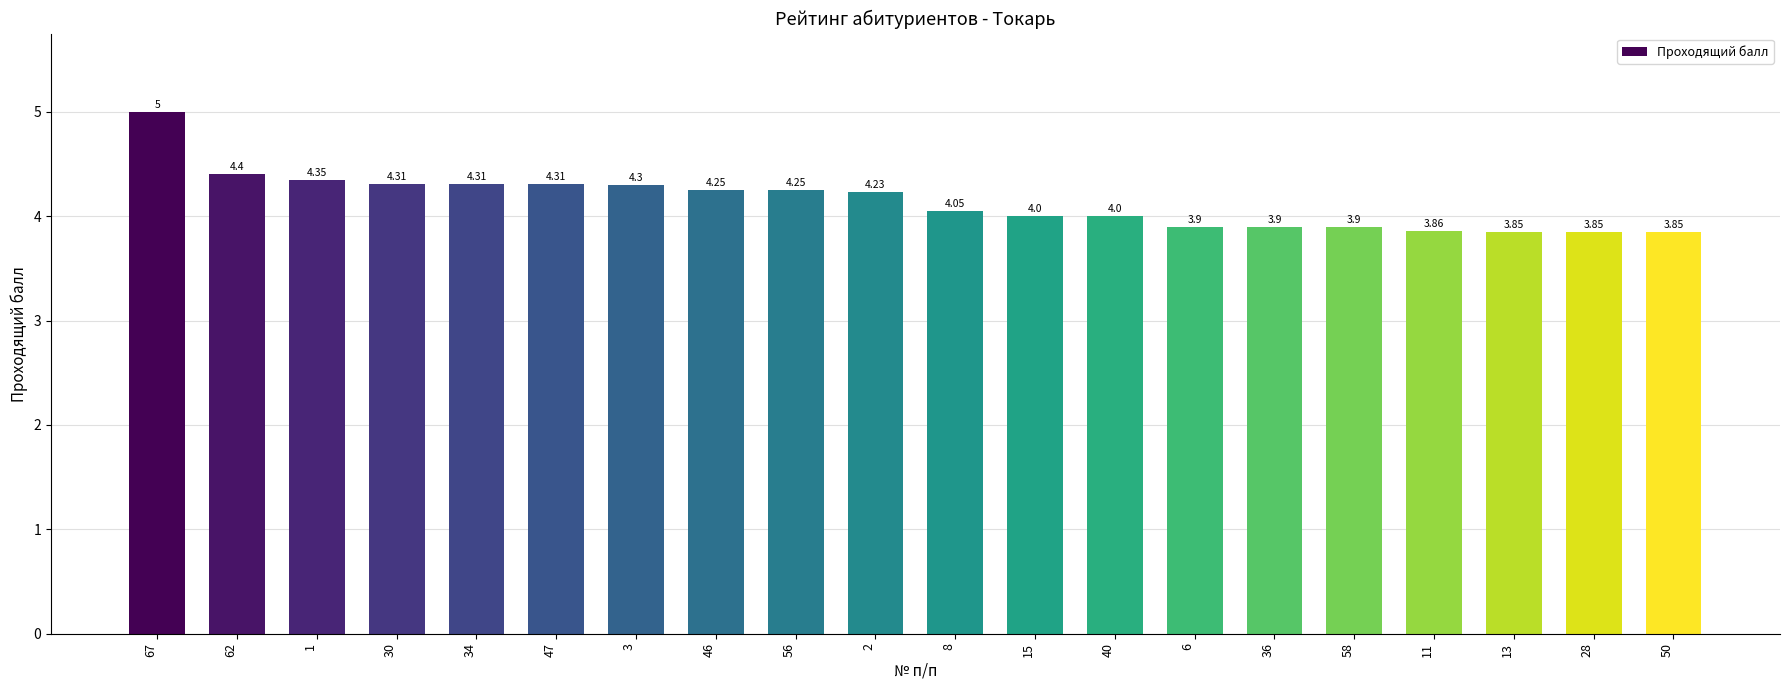

What is the sum of all values?

82.9